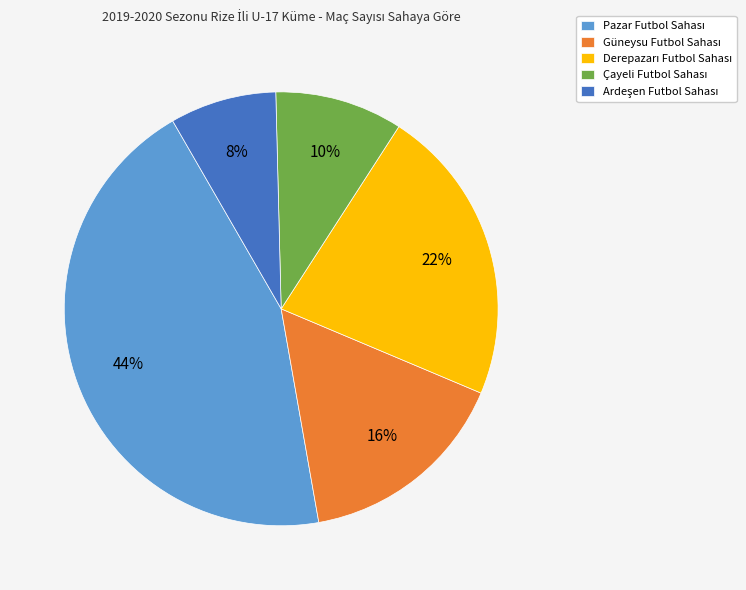

Is there a majority slice in this chart?

No